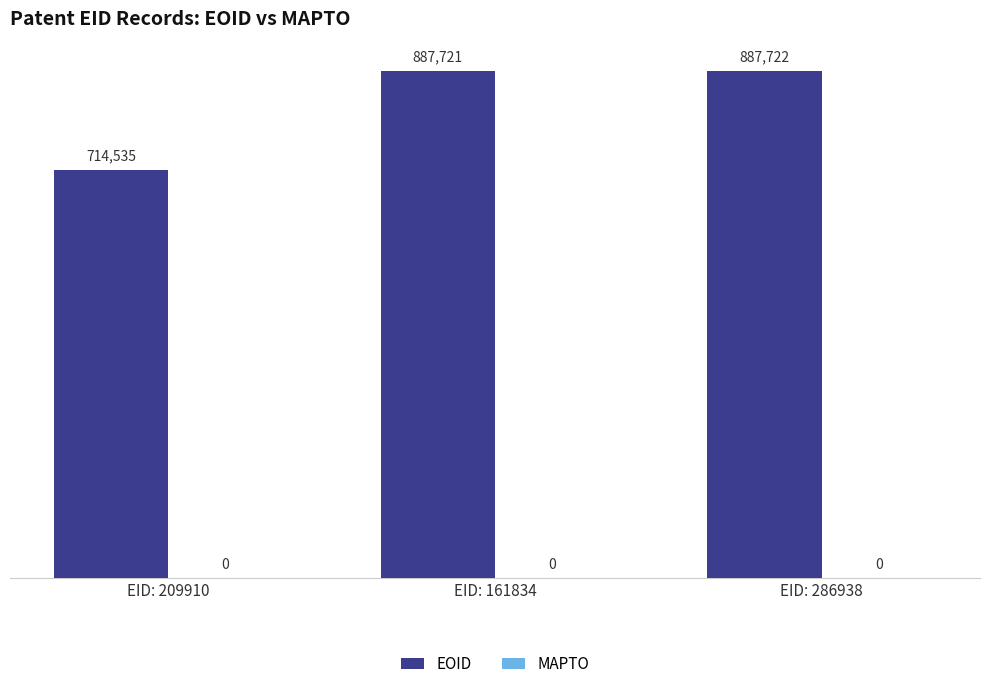

How many data points are less than 887721?

1